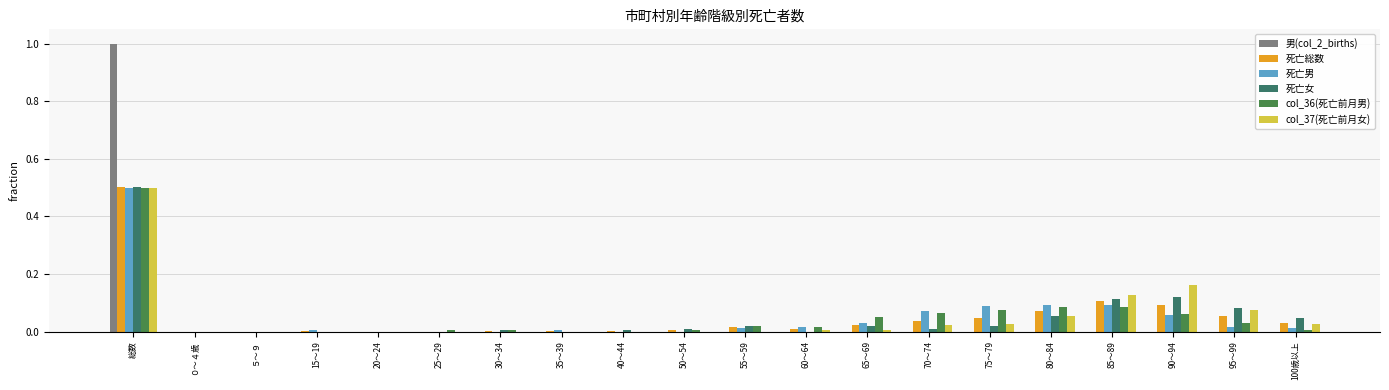

Are the bars horizontal?

No